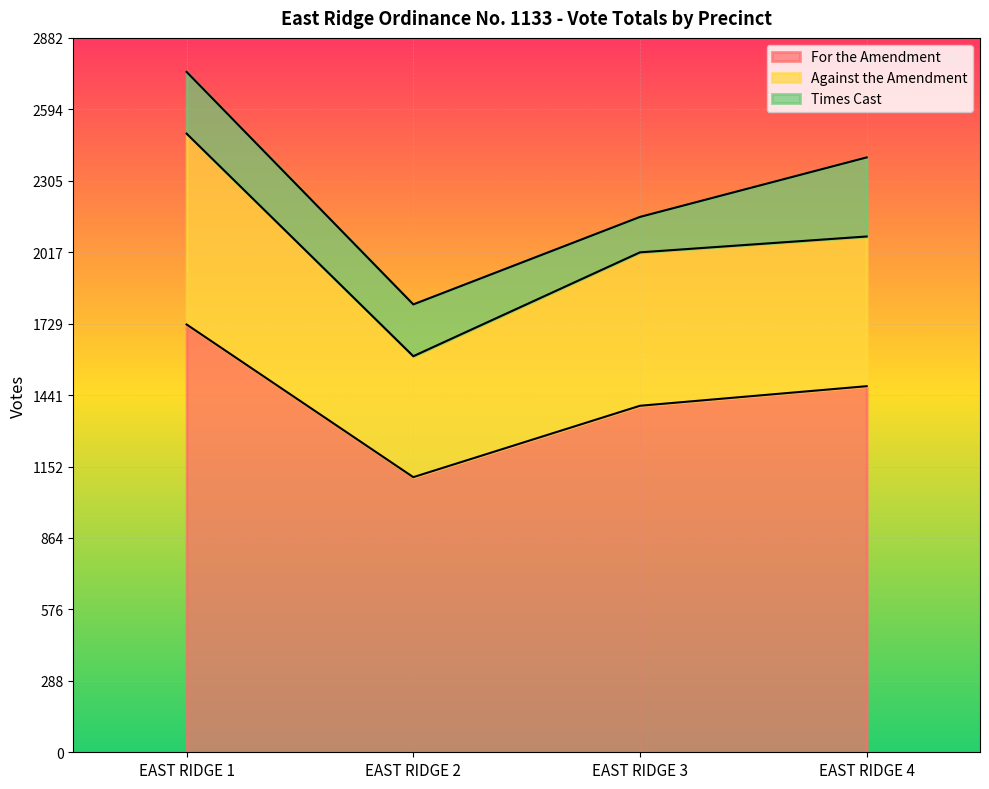

True or false: Against the Amendment and For the Amendment cross at least once.

False